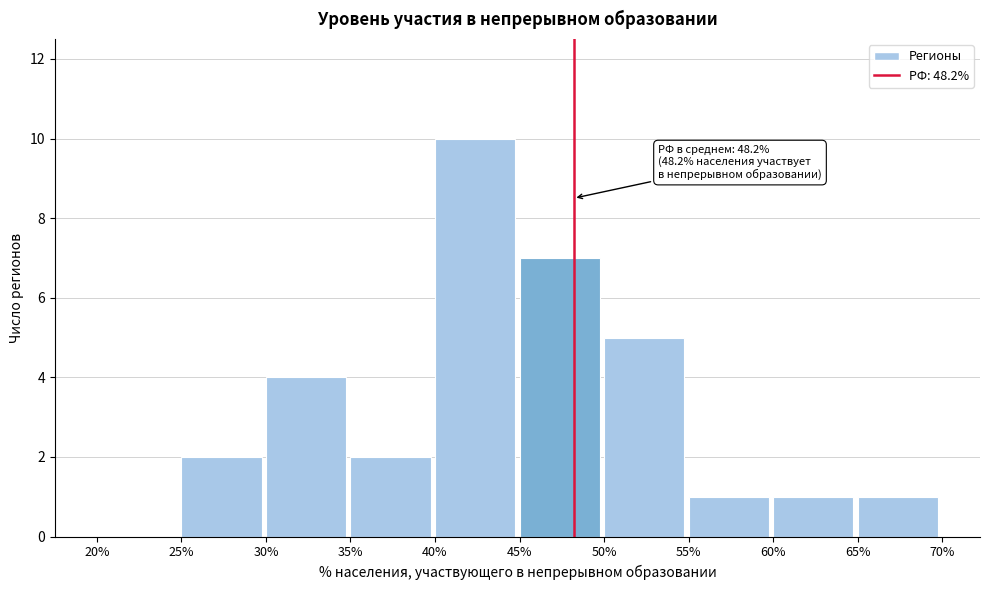

Over which range of the x-axis is the bar tallest?

40% to 45%